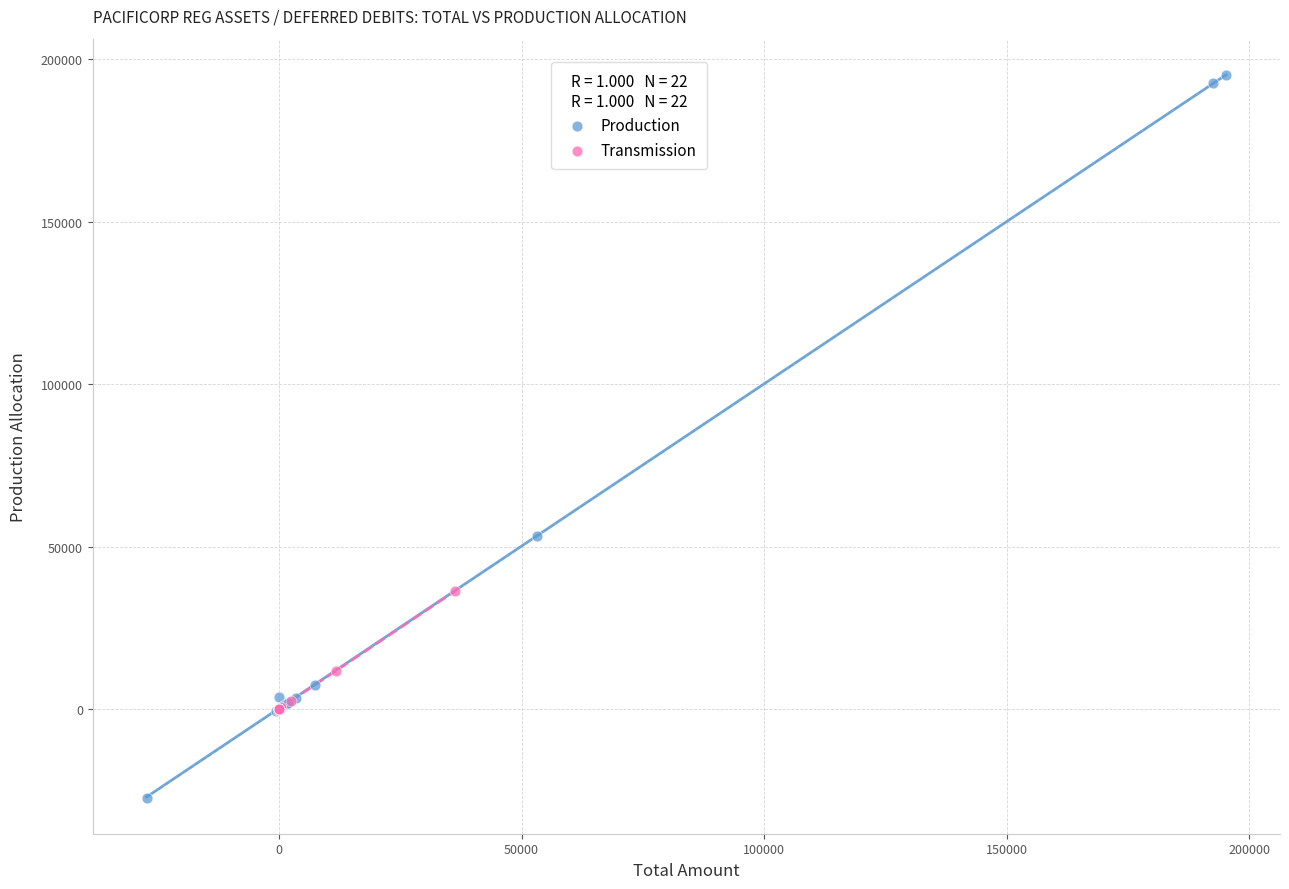

Which series contains the highest Y value?

Production